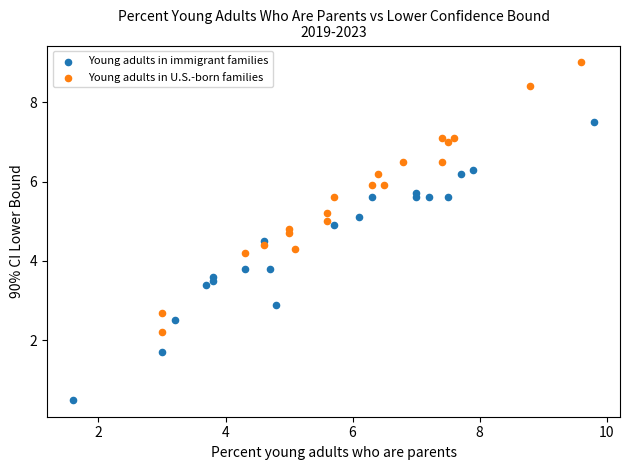

Which series reaches the minimum Y coordinate?

Young adults in immigrant families